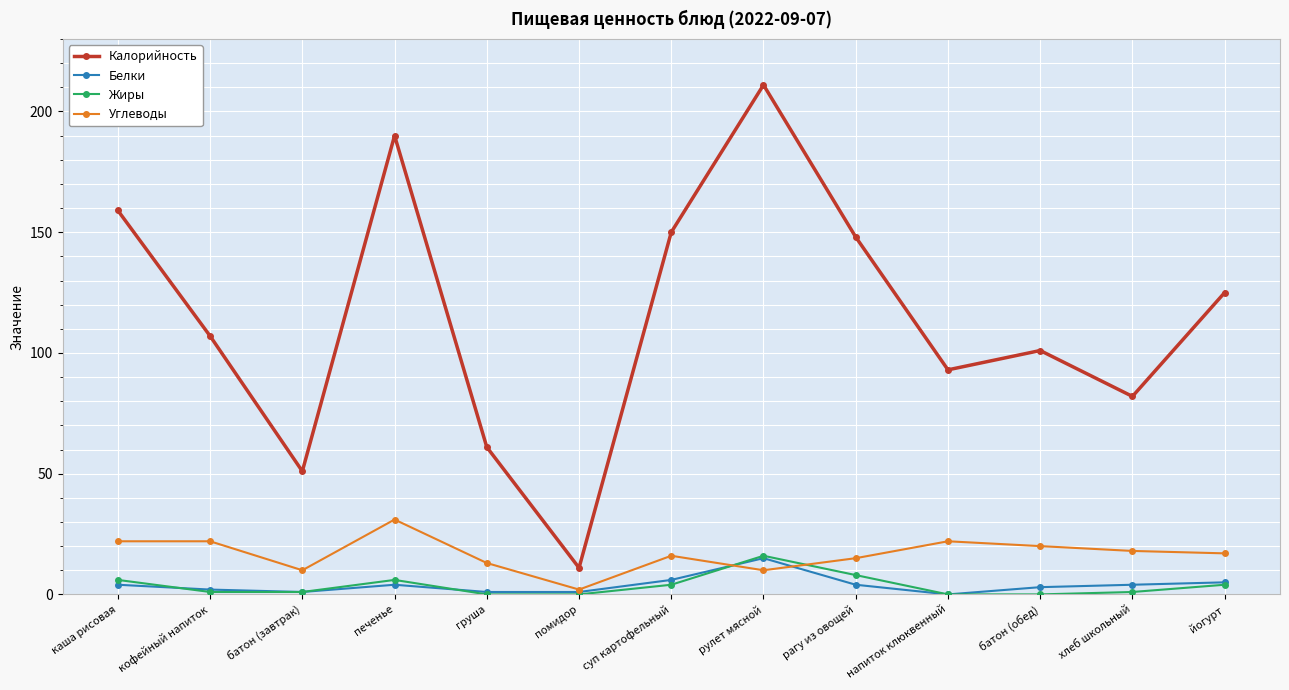

At which category does the chart reach its peak across all series?

рулет мясной